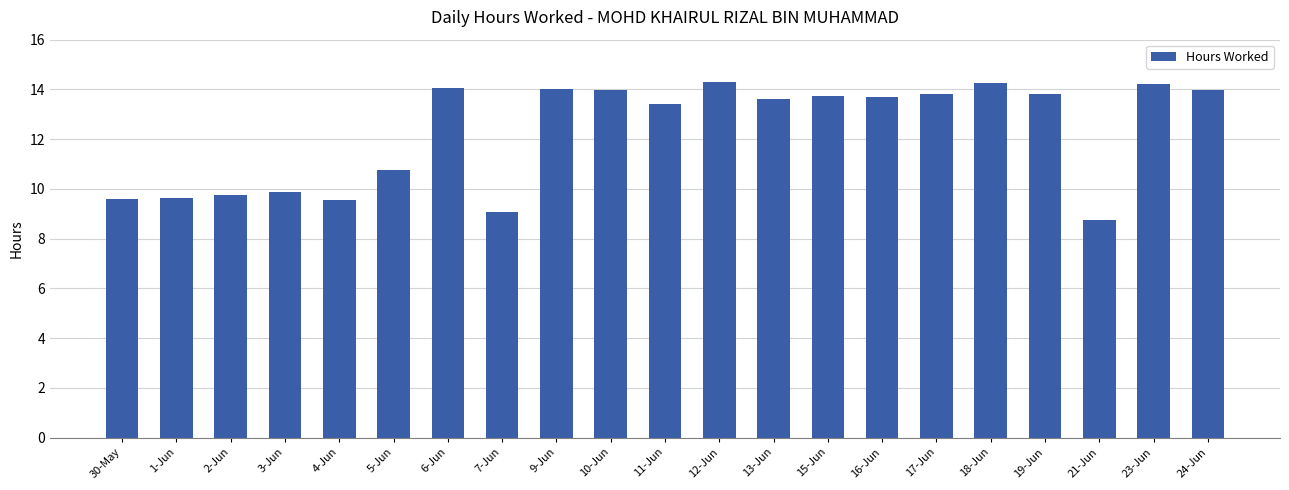

Read the value at 13-Jun.

13.6